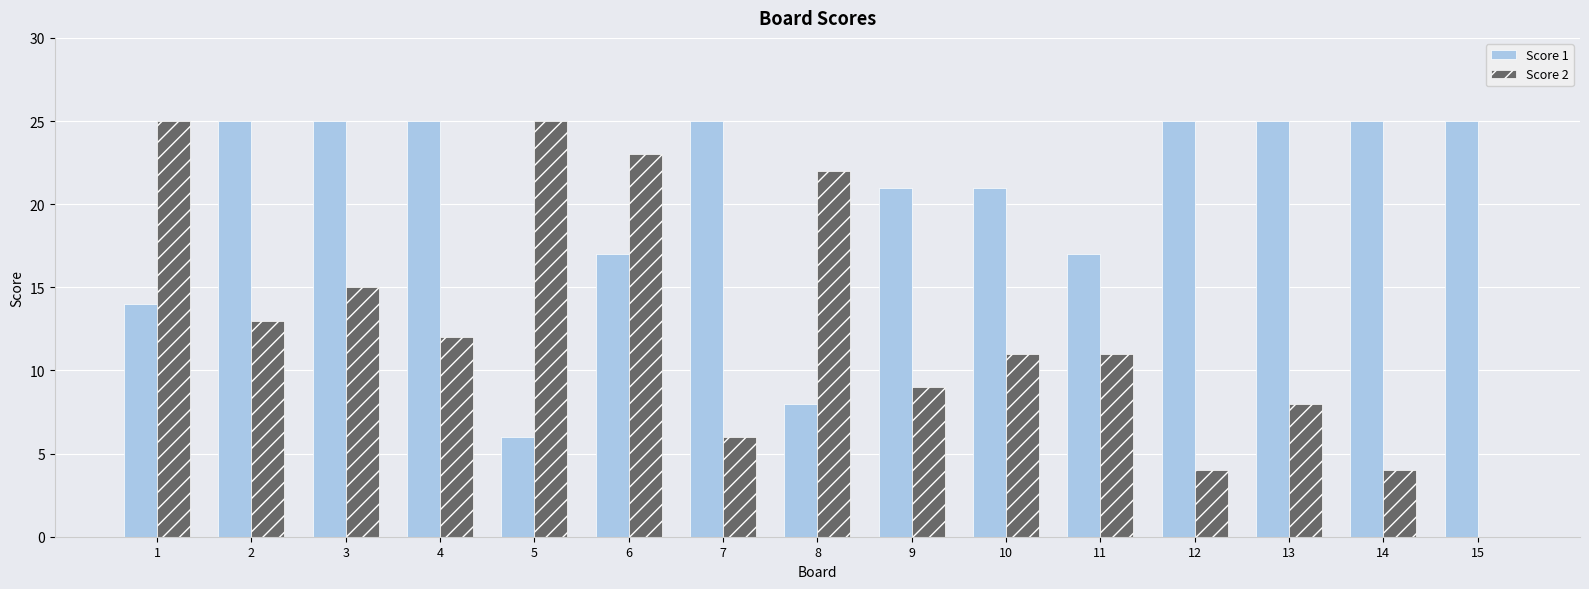

Is the value of Score 2 at 9 greater than the value of Score 1 at 11?

No